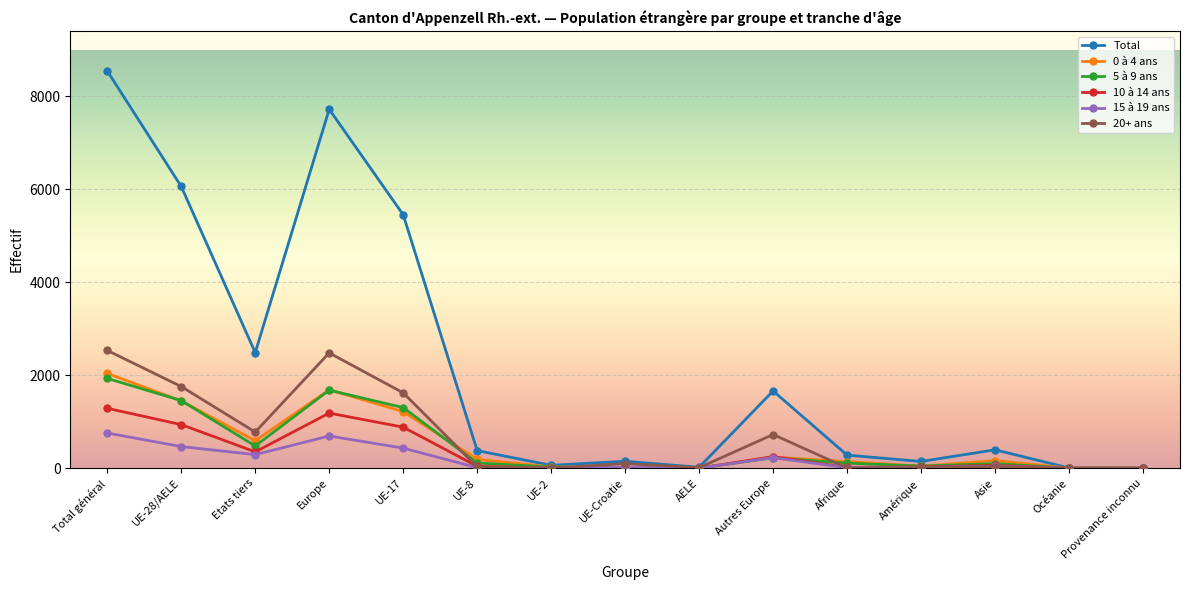

What is the average value of the 10 à 14 ans series?

337